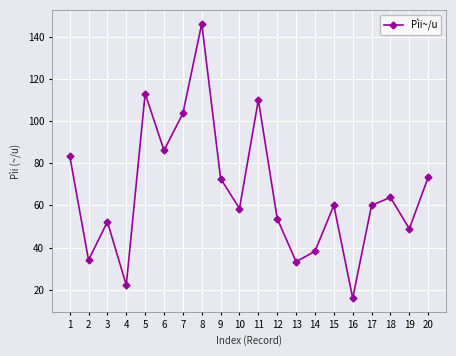

Does the chart have visible grid lines?

Yes